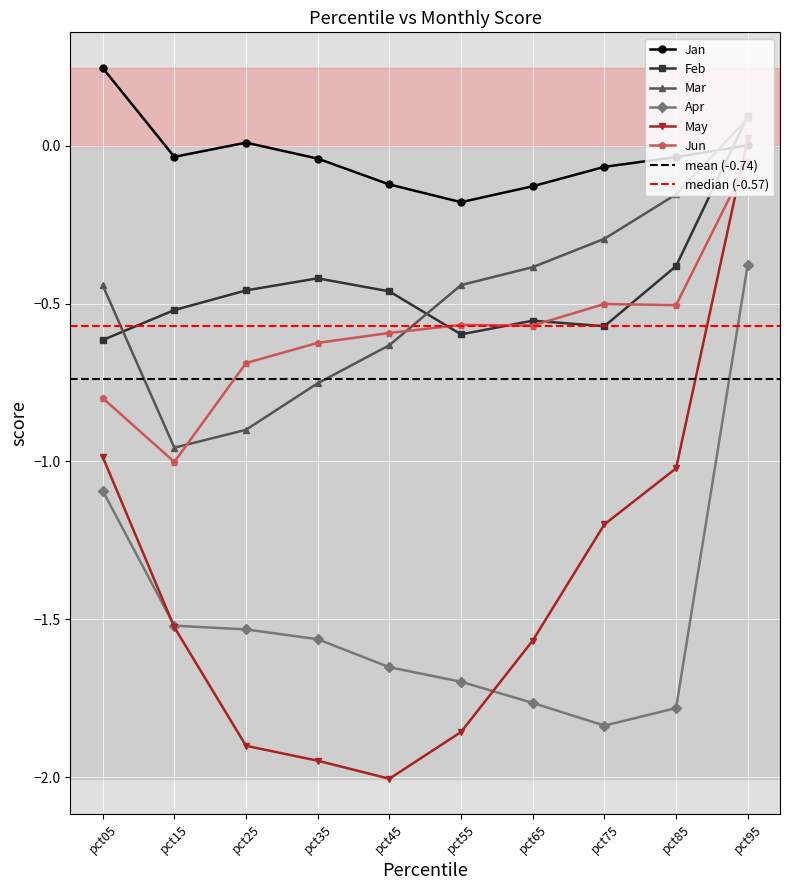

Is this an area chart (filled region under the line)?

No